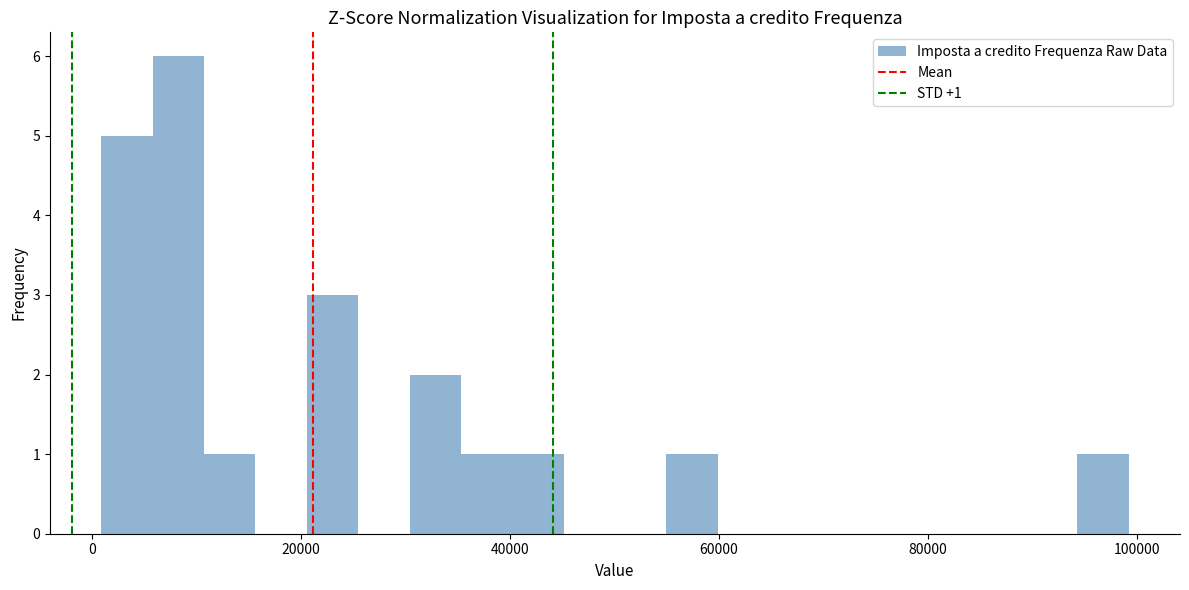

Around what value on the x-axis is the tallest bar? Give the approximate position of its centre, as read against the axis.

8000